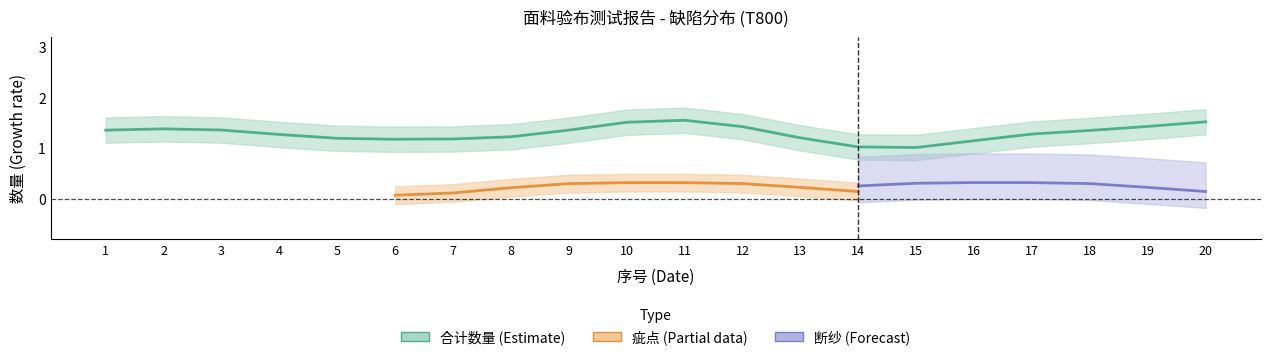

True or false: 疵点 has a value of 0 at 15.

True